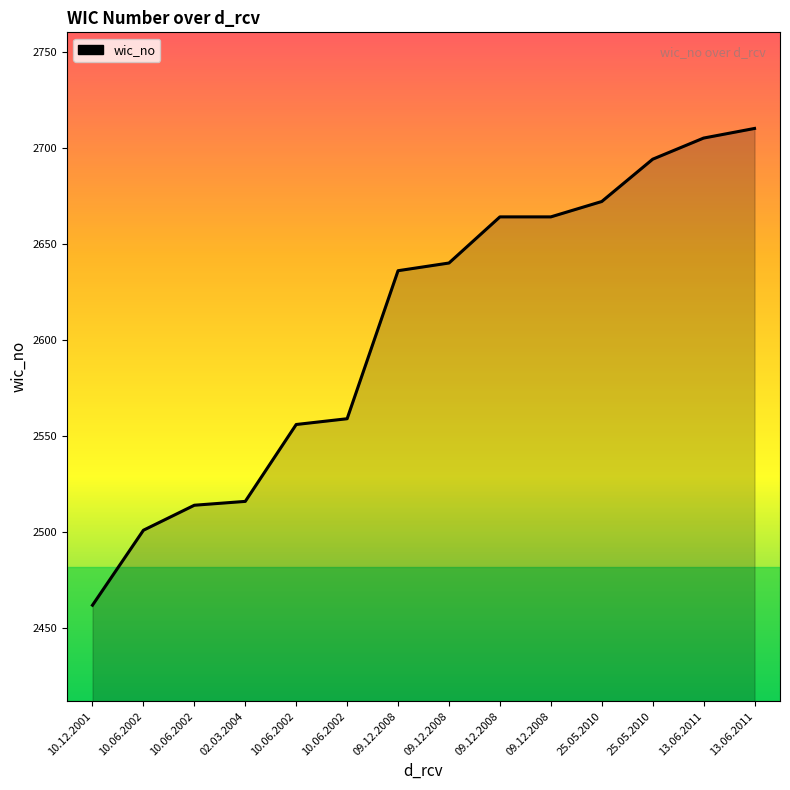

Rank the categories by value from lowest to highest.

10.12.2001, 10.06.2002, 10.06.2002, 02.03.2004, 10.06.2002, 10.06.2002, 09.12.2008, 09.12.2008, 09.12.2008, 09.12.2008, 25.05.2010, 25.05.2010, 13.06.2011, 13.06.2011